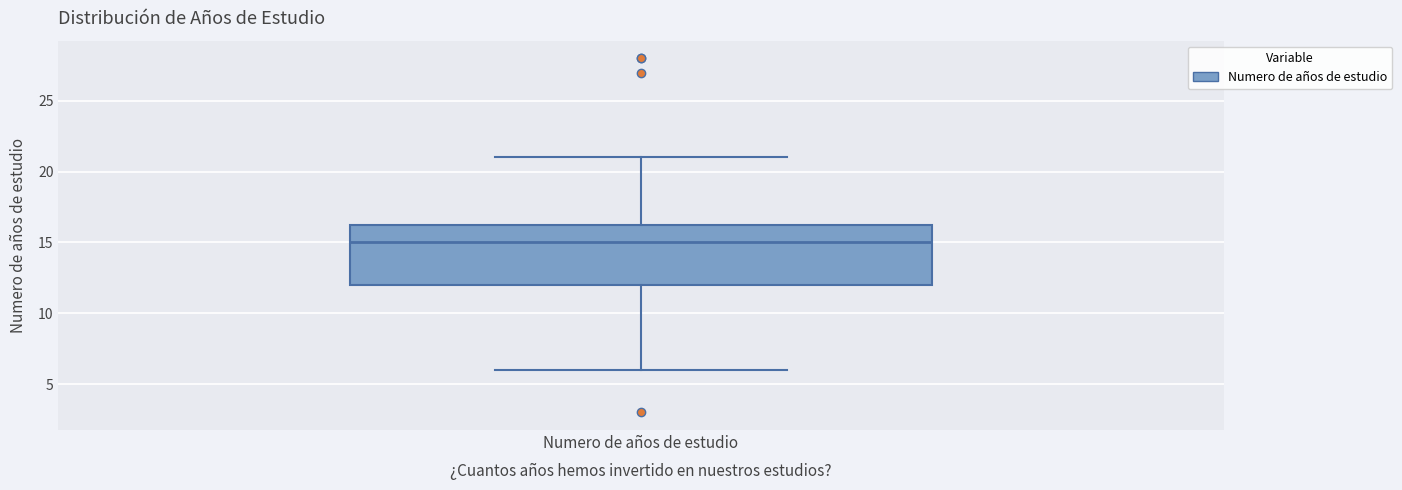

Transcribe this box plot: give where the median line is, the range the box spans, and where the two whiskers end, as read against the y-axis. The values are not printed on the chart, so give them approximately, as read against the axis.

median 15.0, box 12.0 to 16.5, whiskers 6.0 to 21.0